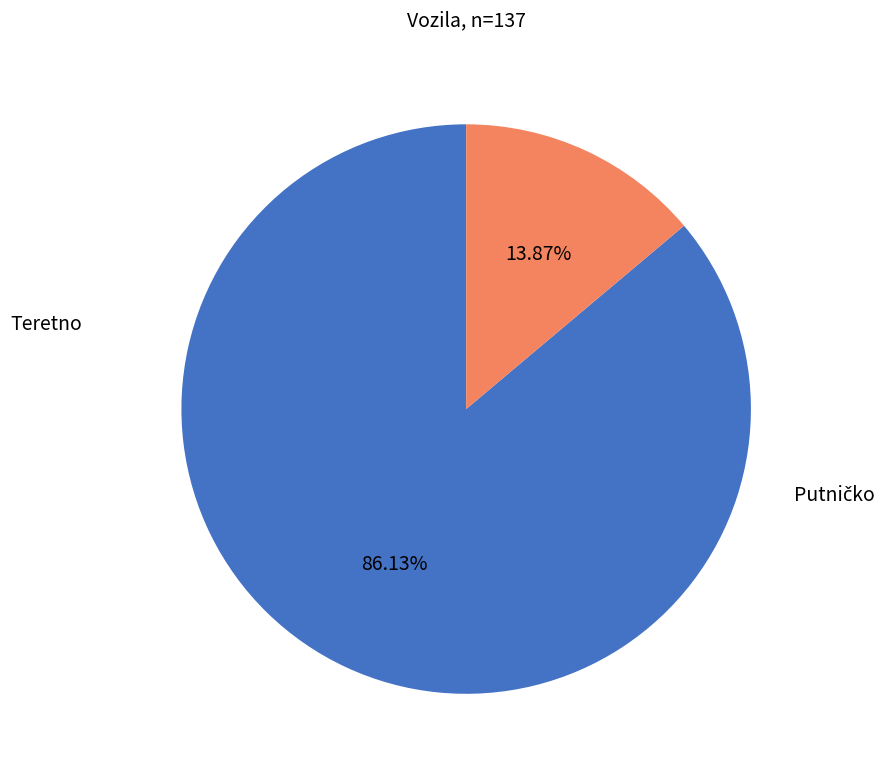

Is there a majority slice in this chart?

Yes